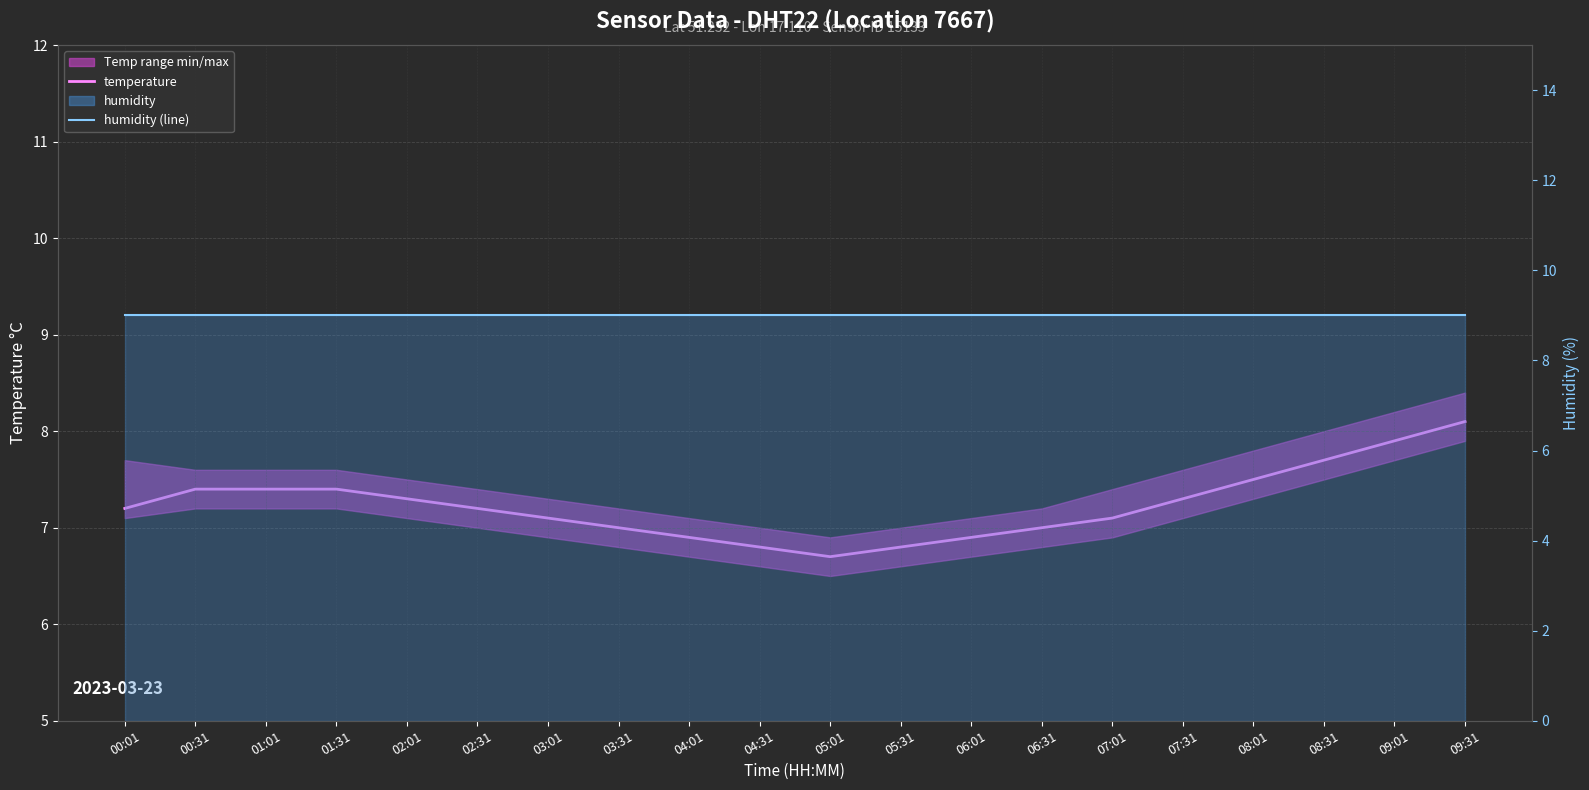

Does the chart display data point markers on the line(s)?

No